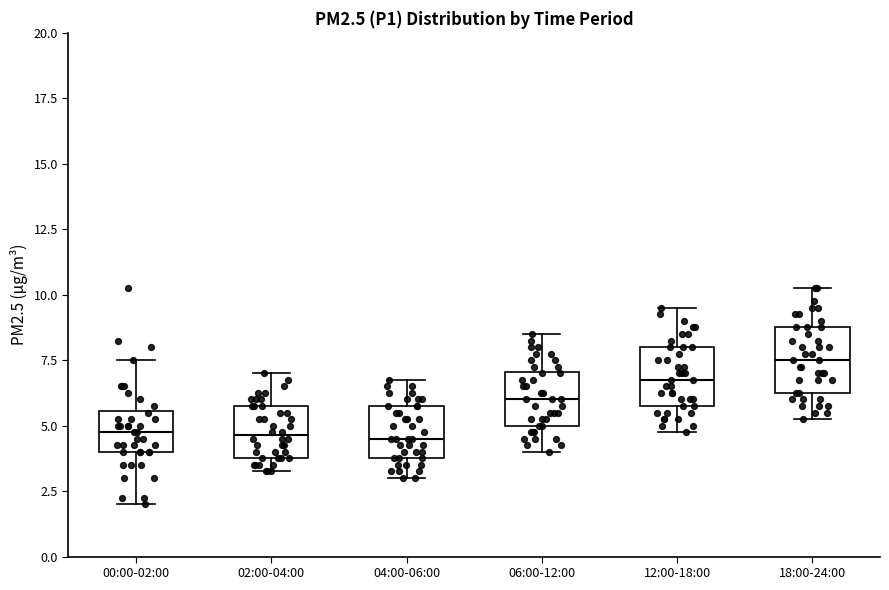

Where does the lower whisker of the box for 06:00-12:00 end on the y-axis? The values are not printed on the chart, so give them approximately, as read against the axis.

4.0